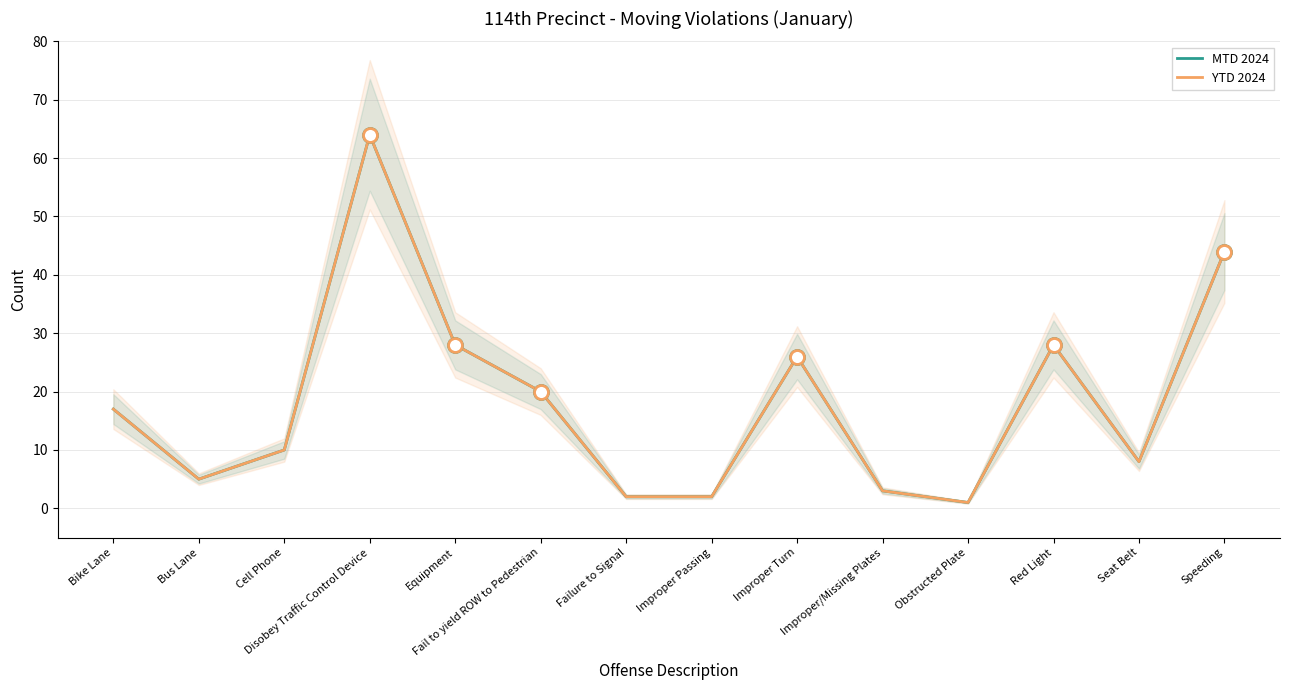

List the labels in order of YTD 2024 value, largest first.

Disobey Traffic Control Device, Speeding, Equipment, Red Light, Improper Turn, Fail to yield ROW to Pedestrian, Bike Lane, Cell Phone, Seat Belt, Bus Lane, Improper/Missing Plates, Failure to Signal, Improper Passing, Obstructed Plate